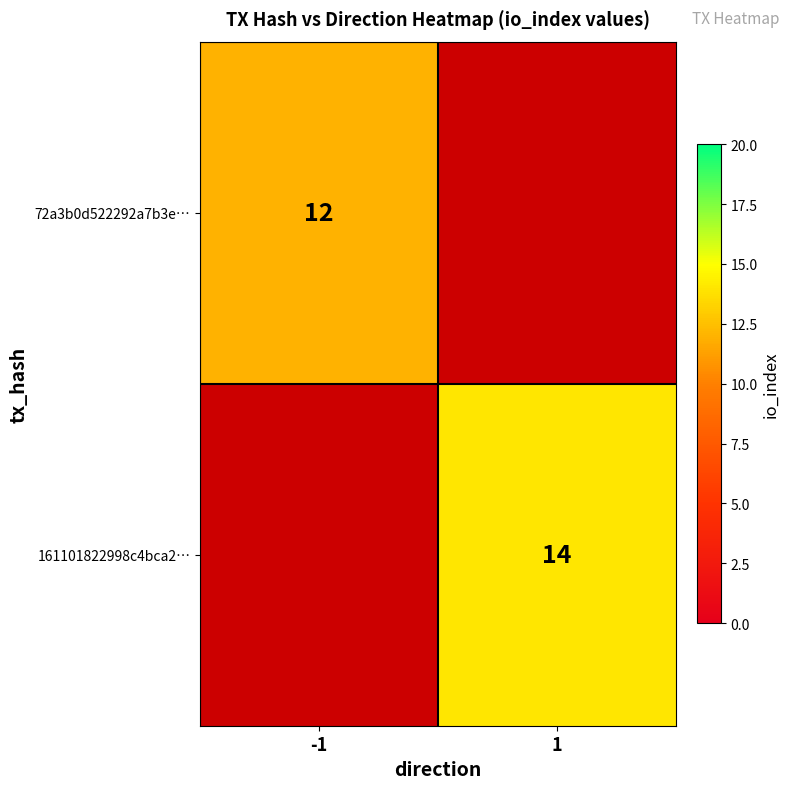

At which category does the chart reach its minimum across all series?

-1